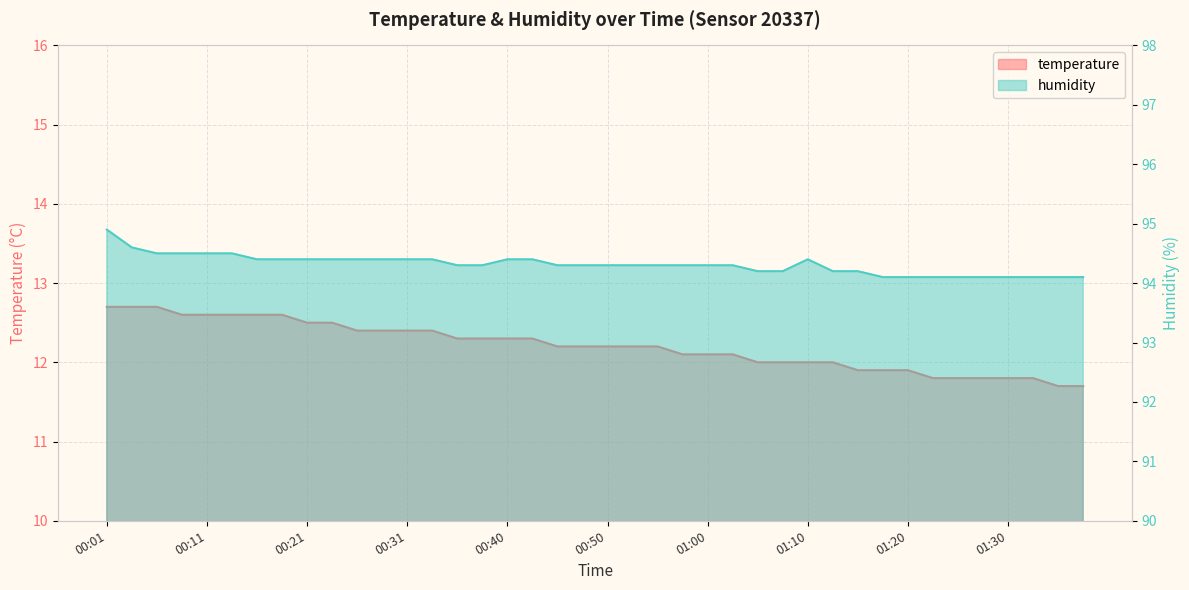

True or false: humidity and temperature cross at least once.

False